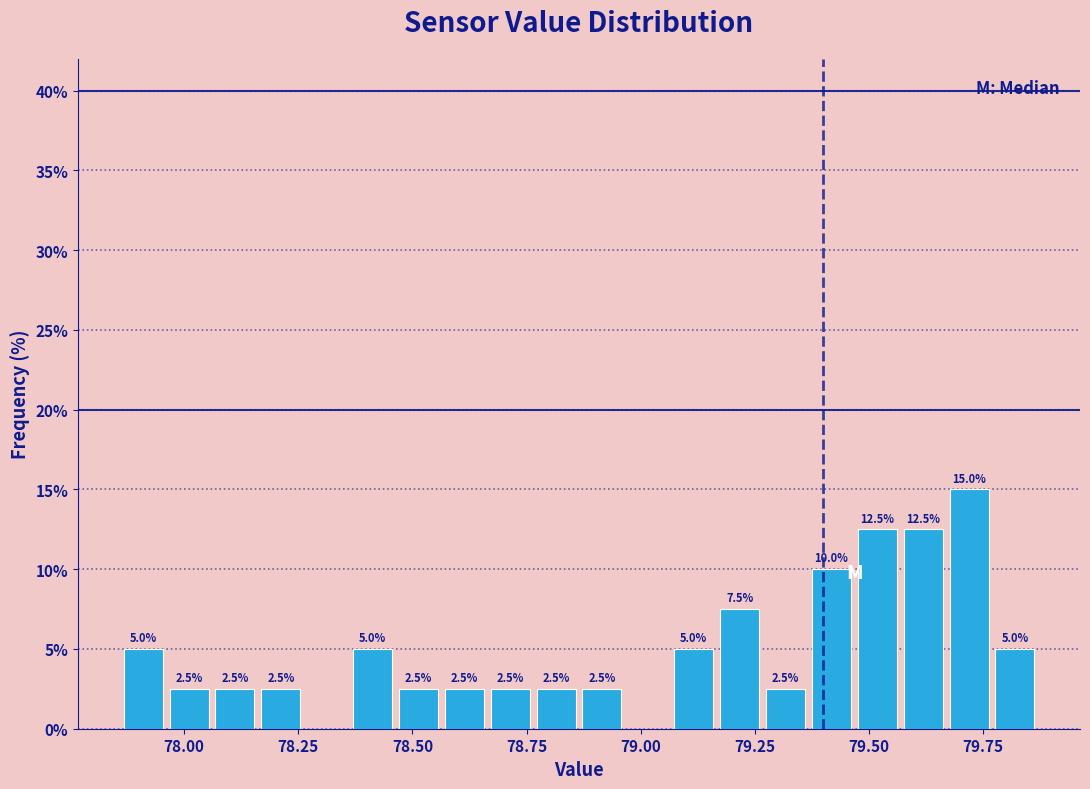

Read against the x-axis, roughly where is the centre of the tallest bar?

79.70